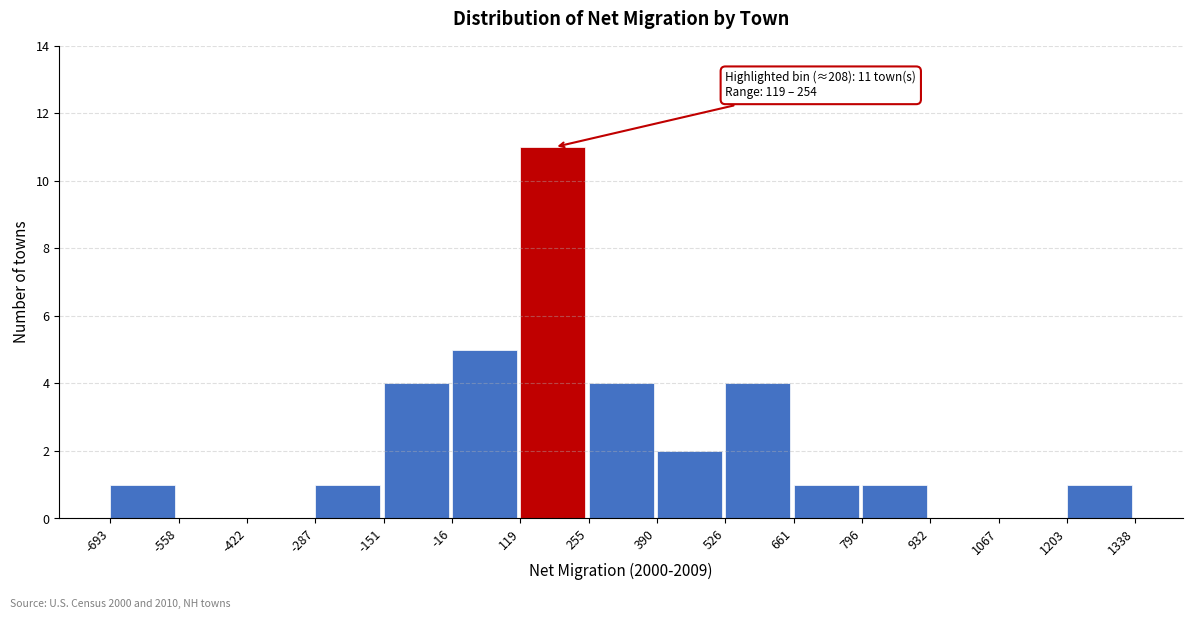

Which range on the x-axis has the tallest bar?

119 to 255